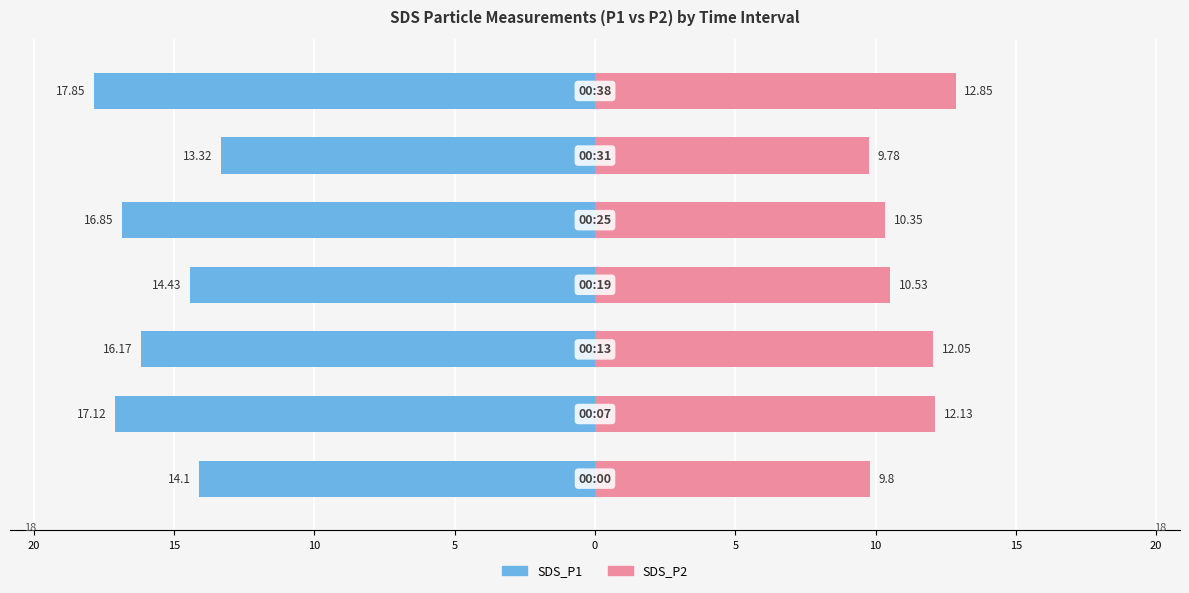

How many data points does each series have?

7